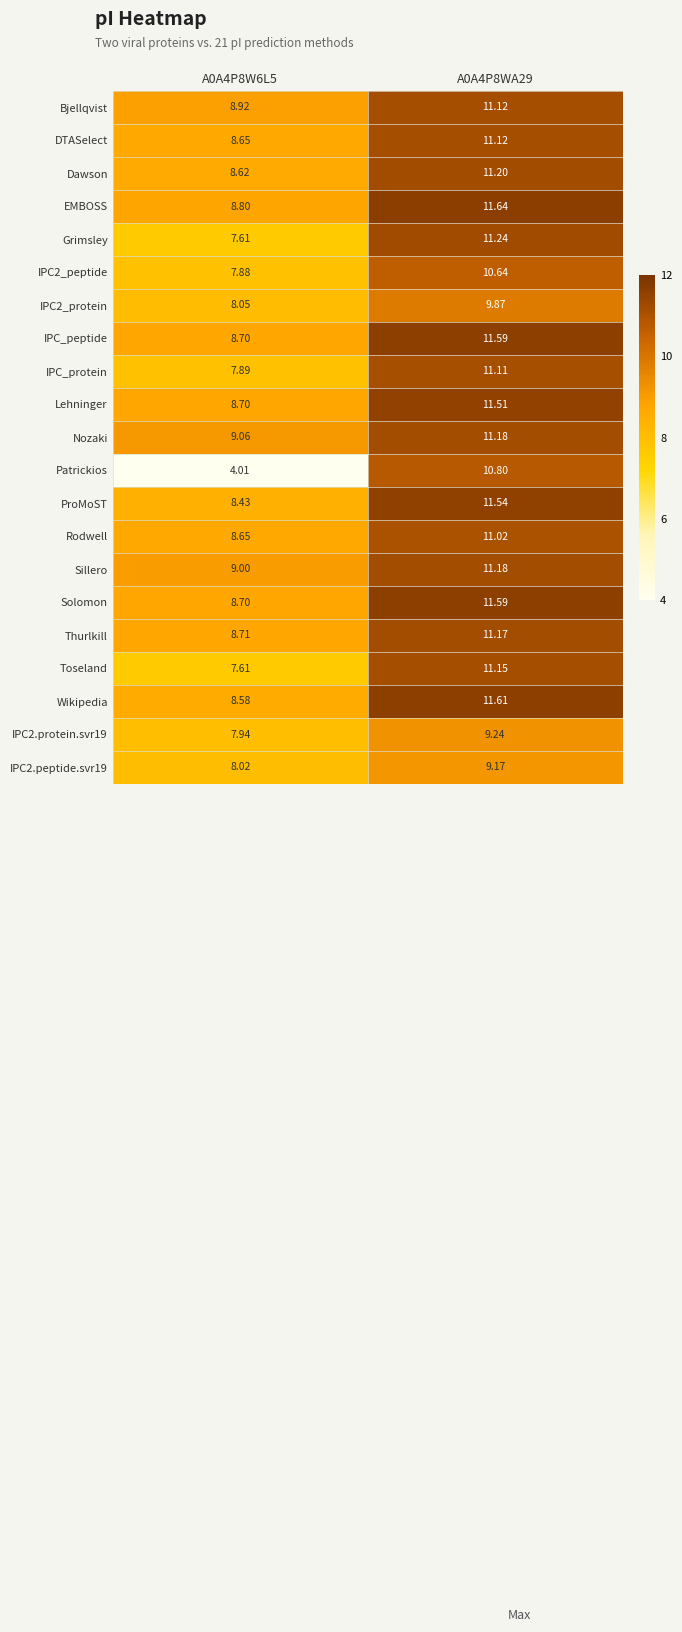

Which series changed the most between A0A4P8W6L5 and A0A4P8WA29?

Patrickios